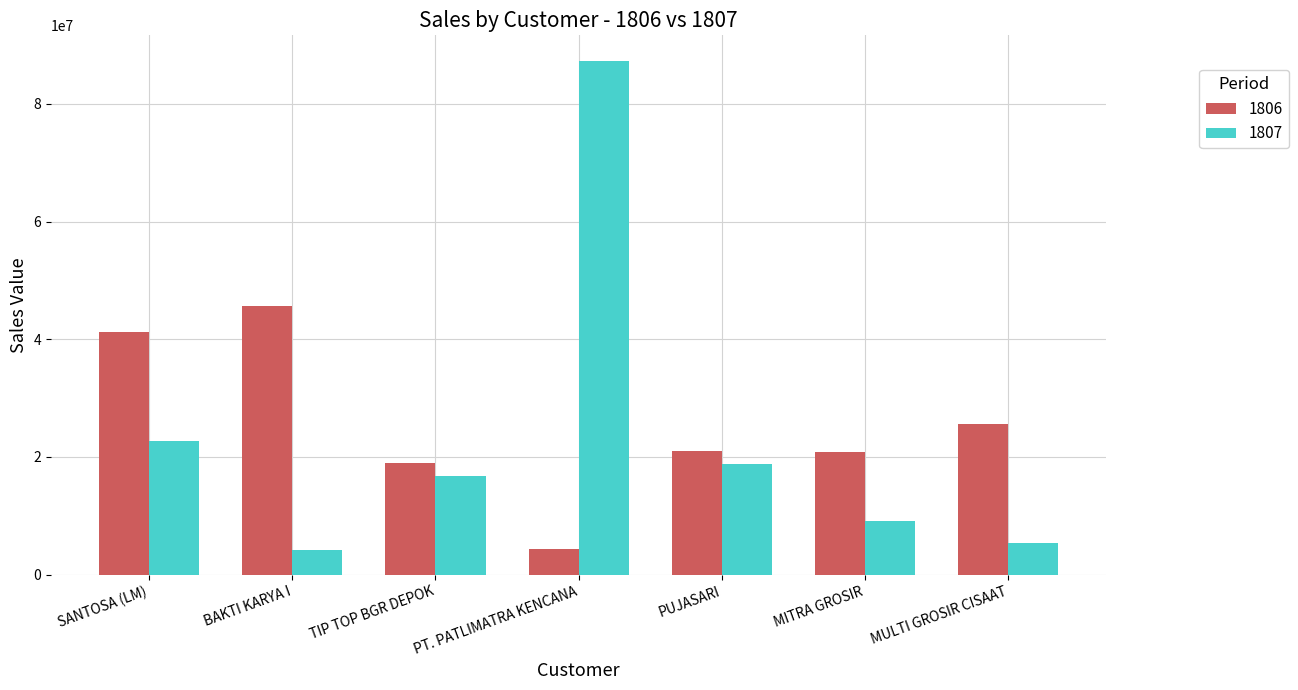

Which category has the highest value across all series?

PT. PATLIMATRA KENCANA